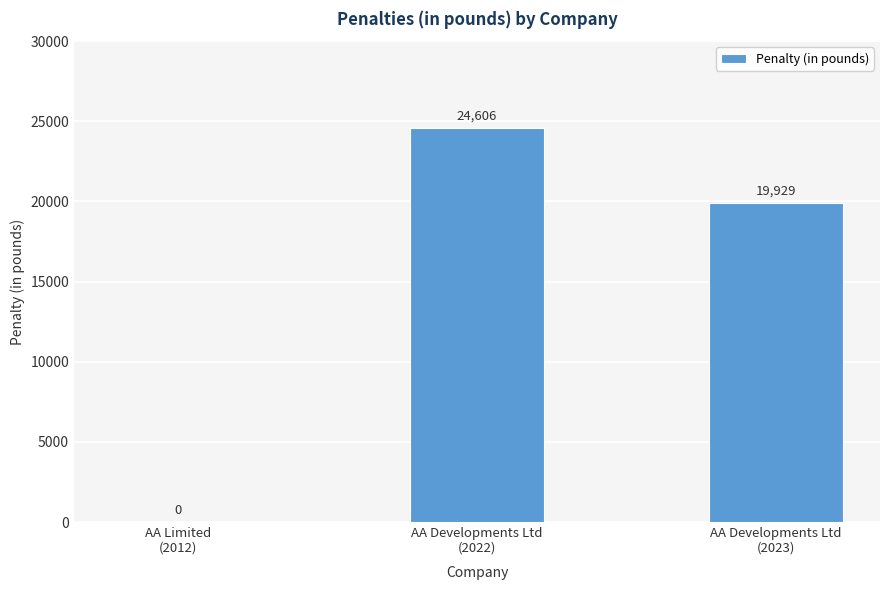

Reading left to right, what are all the values shown in this chart?

AA Limited
(2012)=0	AA Developments Ltd
(2022)=24606	AA Developments Ltd
(2023)=19929